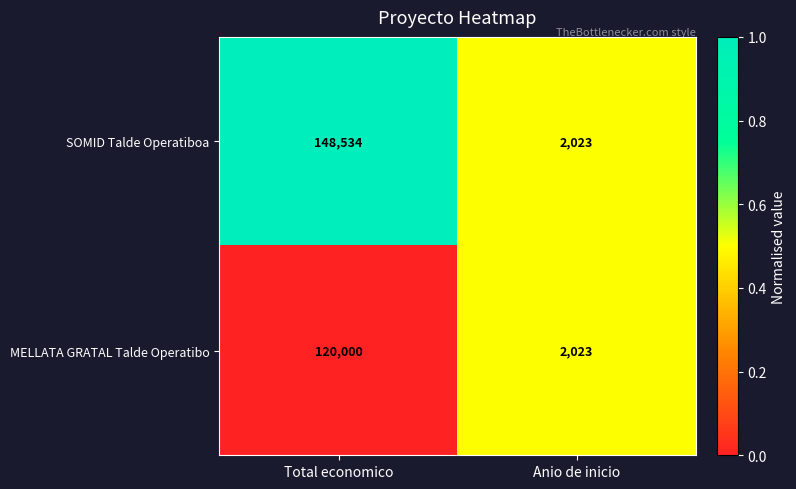

Reading left to right, transcribe all the data shown in this chart.

SOMID Talde Operatiboa: Total economico=148534	Anio de inicio=2023
MELLATA GRATAL Talde Operatibo: Total economico=120000	Anio de inicio=2023